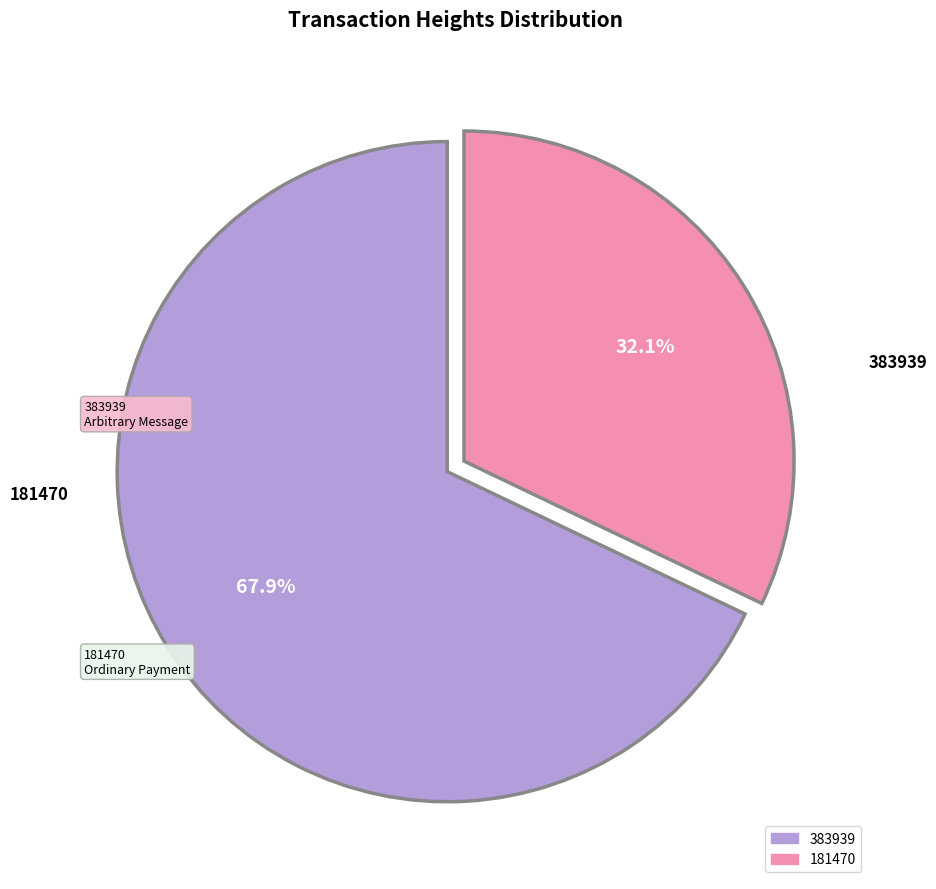

Rank the categories by value from highest to lowest.

383939, 181470